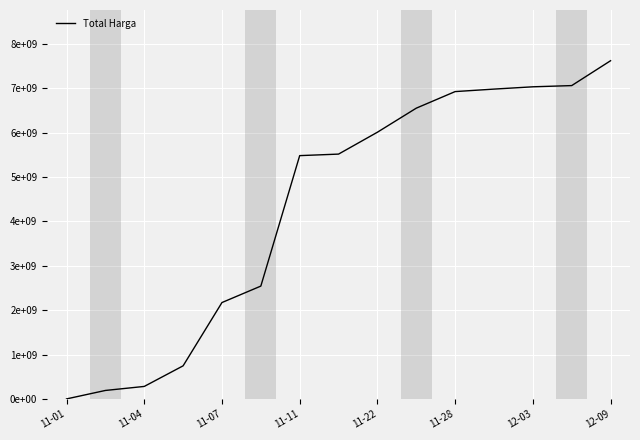

What is the sum of all values?

65098275815